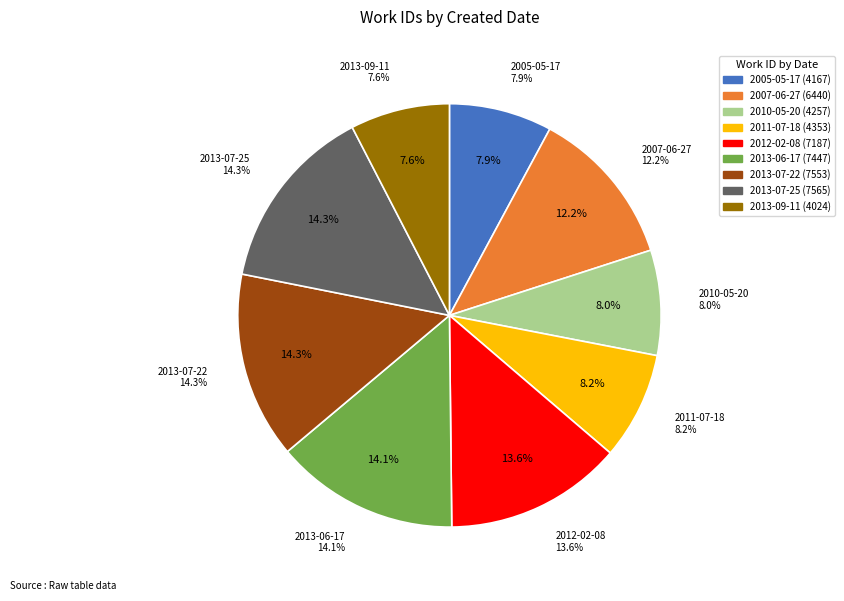

Which category has the biggest portion of the pie?

2013-07-25